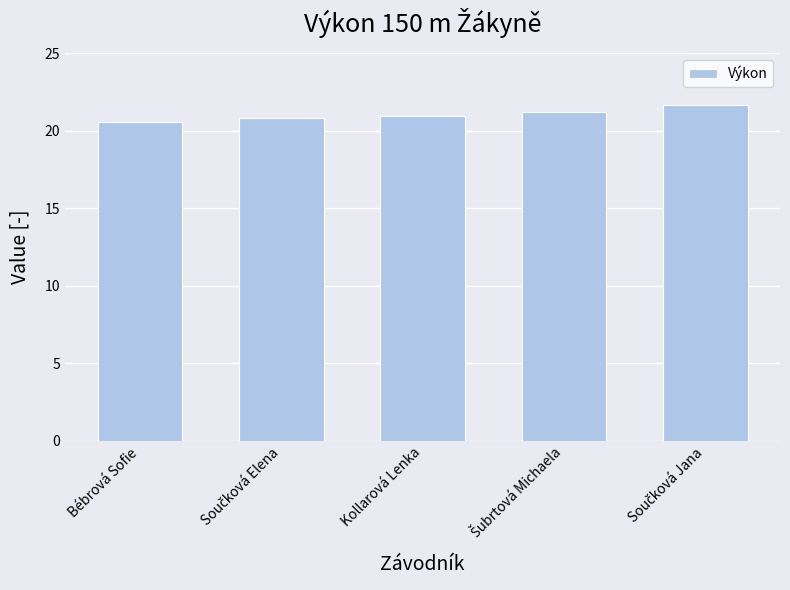

Which label corresponds to the smallest value in the chart?

Bébrová Sofie